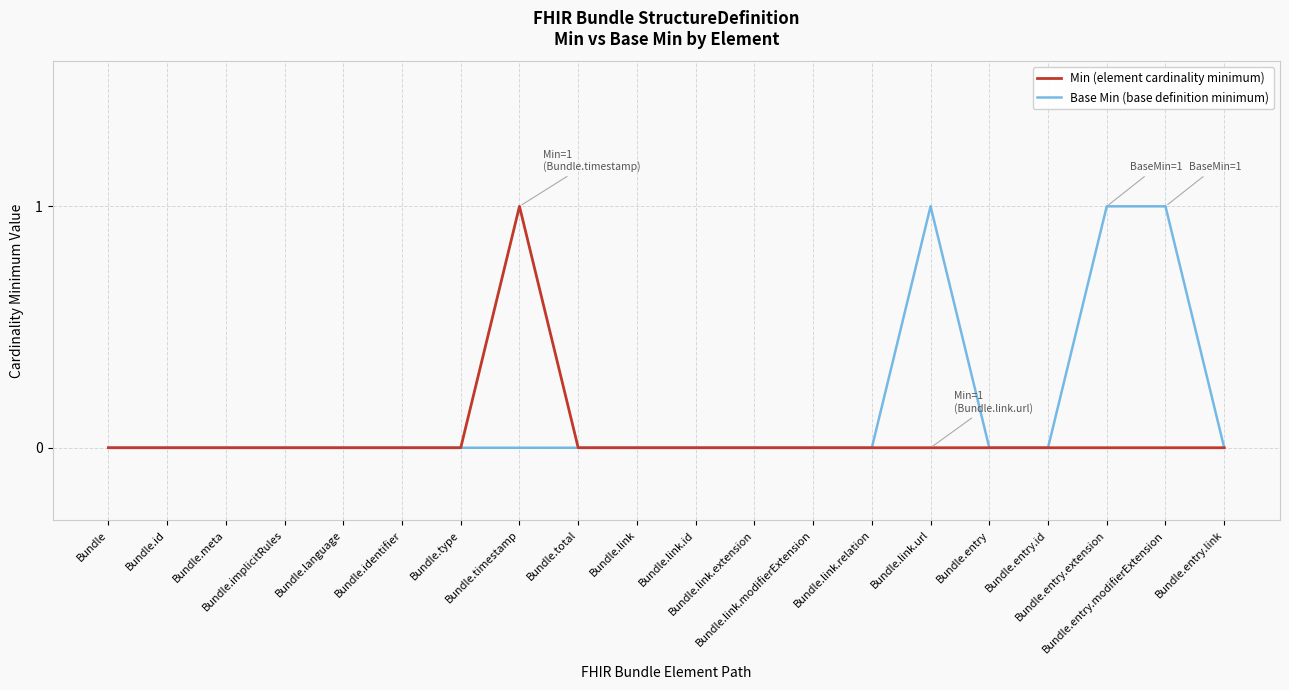

Does the chart display data point markers on the line(s)?

No